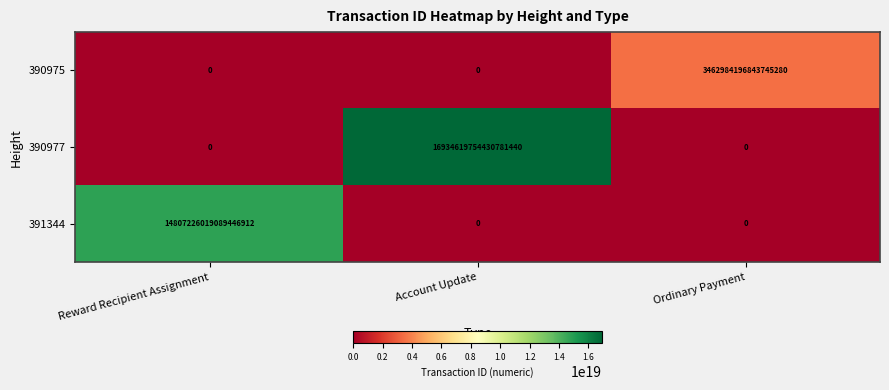

At which category is the sum across all series the highest?

Account Update